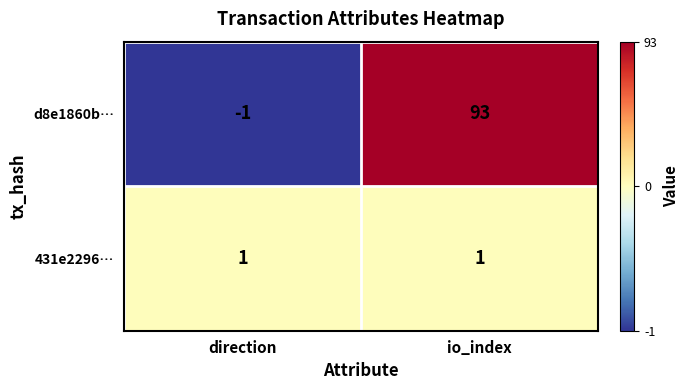

At which label is d8e1860b… closest to 46?

direction